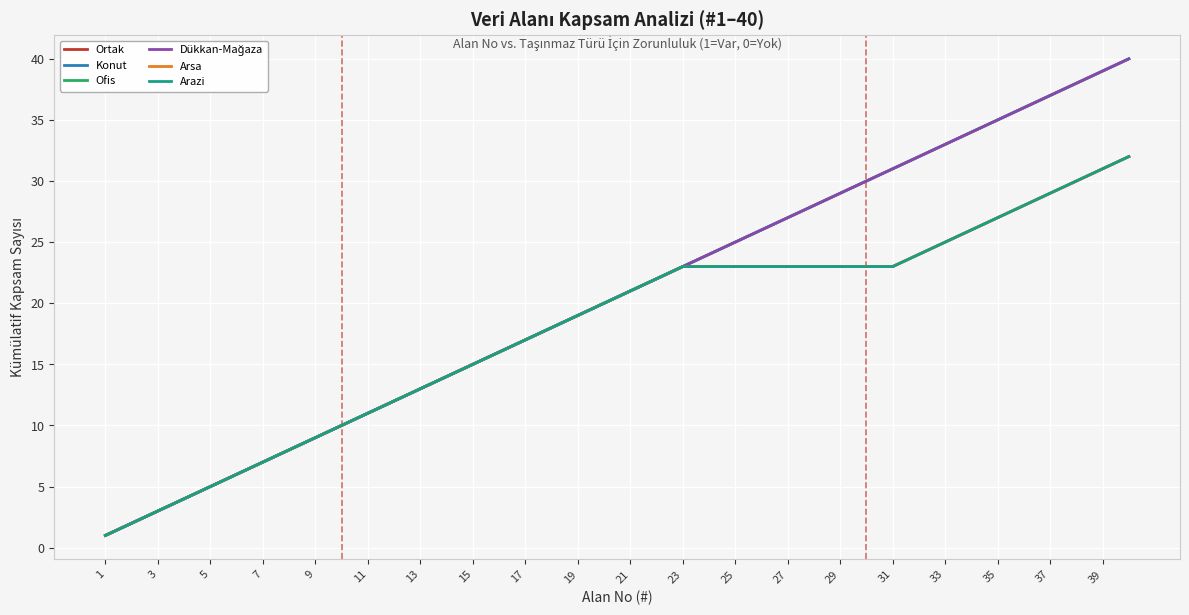

Does the chart have visible grid lines?

Yes